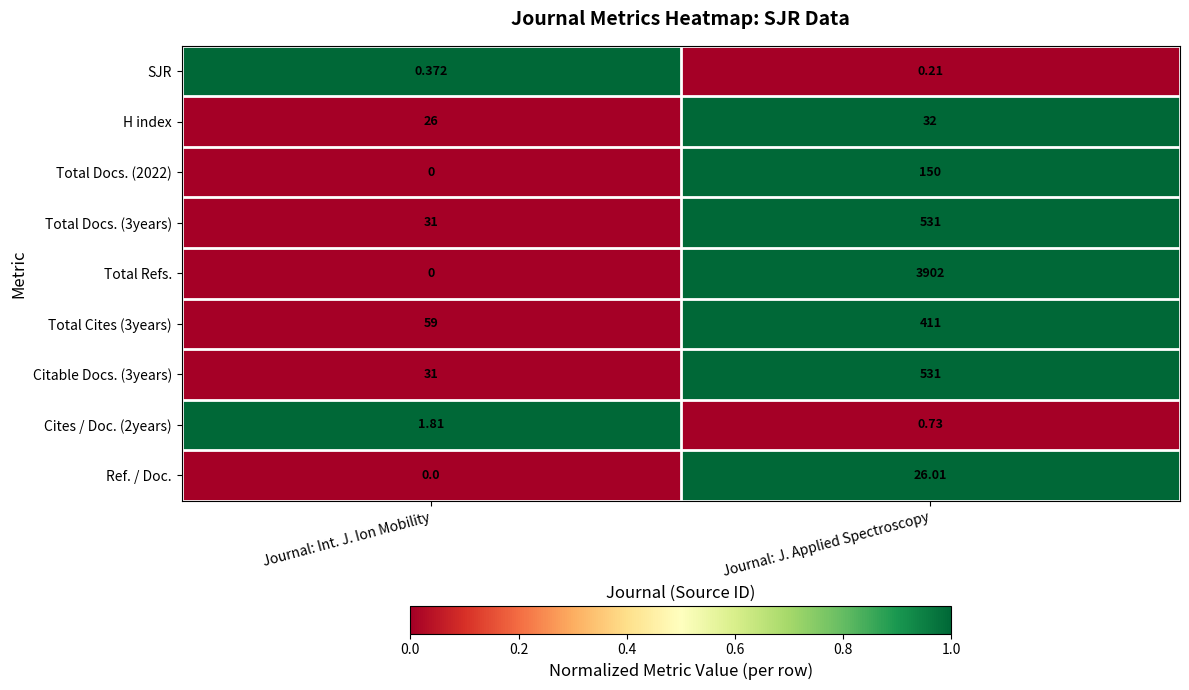

How many series are shown in this chart?

9